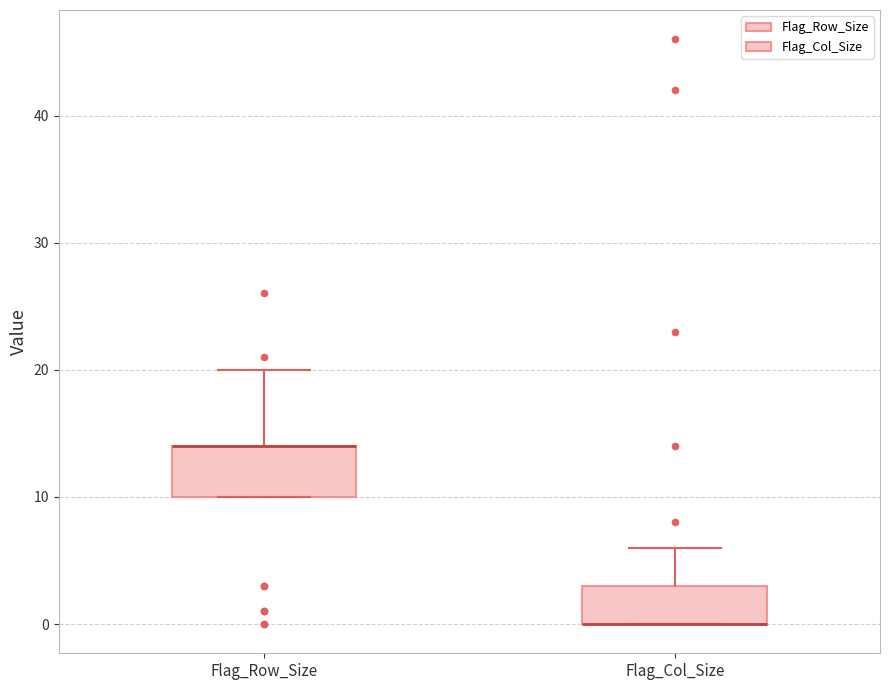

Where is the lower edge of the box for Flag_Row_Size on the y-axis? The values are not printed on the chart, so give them approximately, as read against the axis.

10